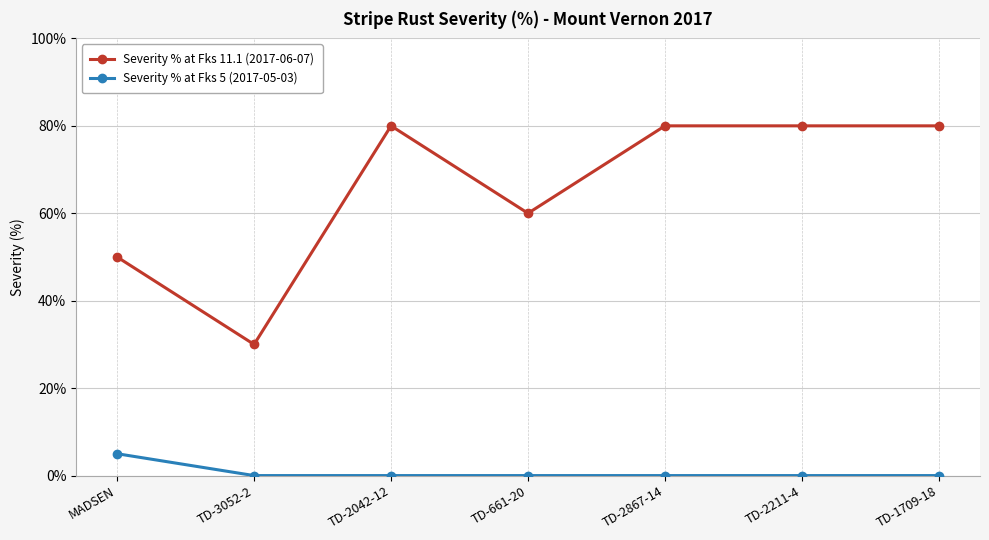

Is it true that Severity % at Fks 5 (2017-05-03) equals 0 at TD-661-20?

True